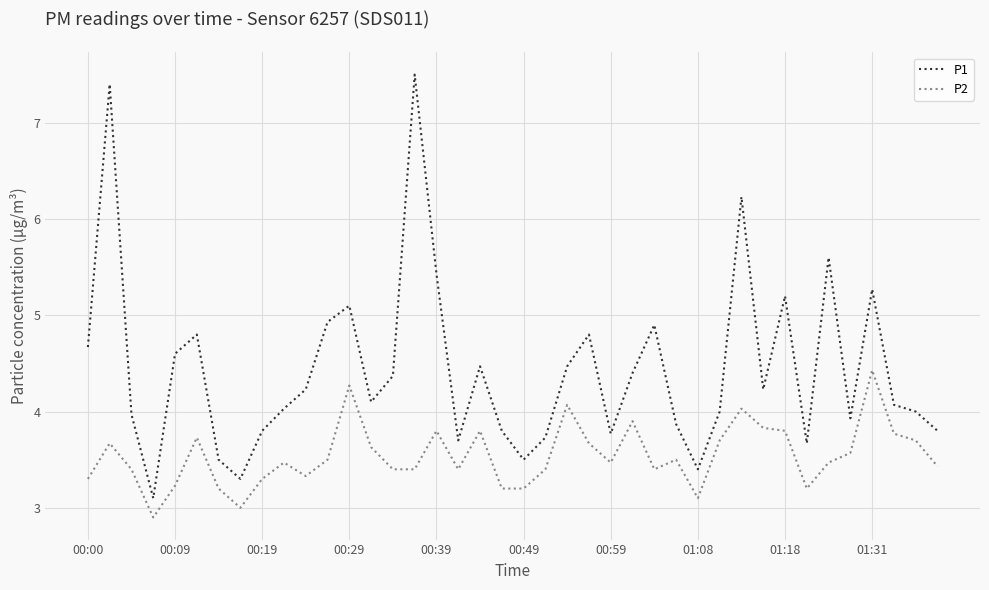

Reading right to left, transcribe all the data shown in this chart.

P1: 3.8	4.0	4.1	5.3	3.9	5.6	3.7	5.2	4.2	6.2	4.0	3.4	3.9	4.9	4.4	3.8	4.8	4.5	3.7	3.5	3.8	4.5	3.7	5.4	7.5	4.4	4.1	5.1	4.9	4.2	4.0	3.8	3.3	3.5	4.8	4.6	3.1	4.0	7.4	4.7
P2: 3.4	3.7	3.8	4.4	3.6	3.5	3.2	3.8	3.8	4.0	3.7	3.1	3.5	3.4	3.9	3.5	3.7	4.1	3.4	3.2	3.2	3.8	3.4	3.8	3.4	3.4	3.6	4.3	3.5	3.3	3.5	3.3	3.0	3.2	3.7	3.2	2.9	3.4	3.7	3.3